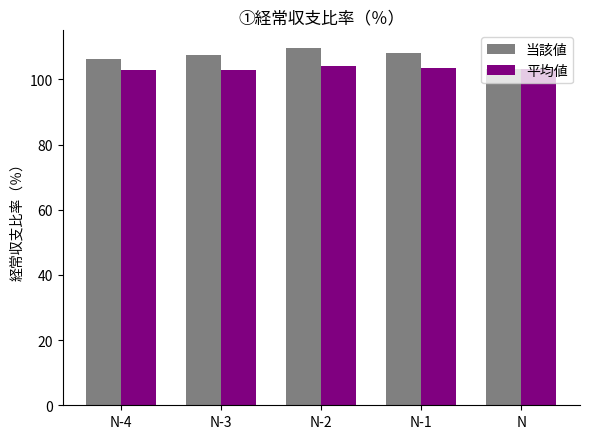

What is the difference between the highest and lowest values at N-1?

4.7